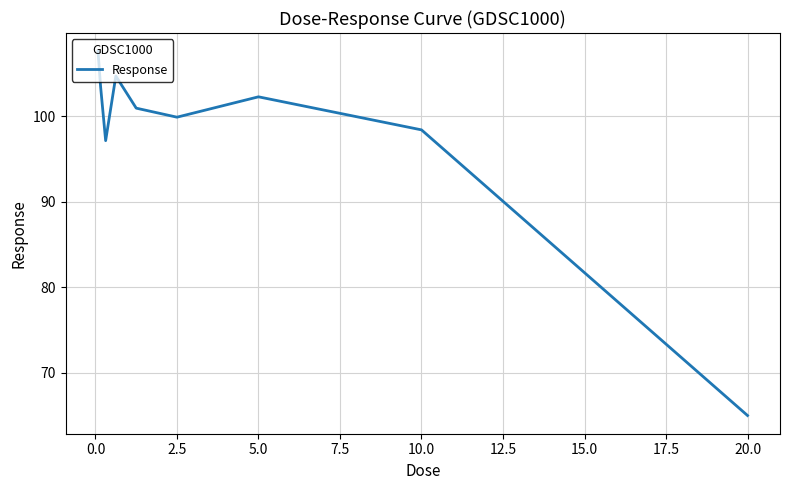

What is the greatest value displayed?

107.6